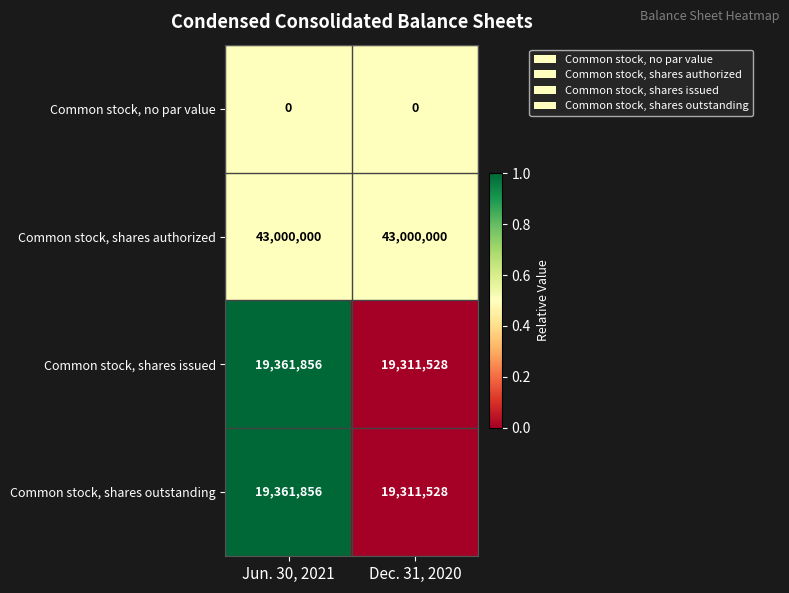

Rank the categories by Common stock, shares issued value from highest to lowest.

Jun. 30, 2021, Dec. 31, 2020